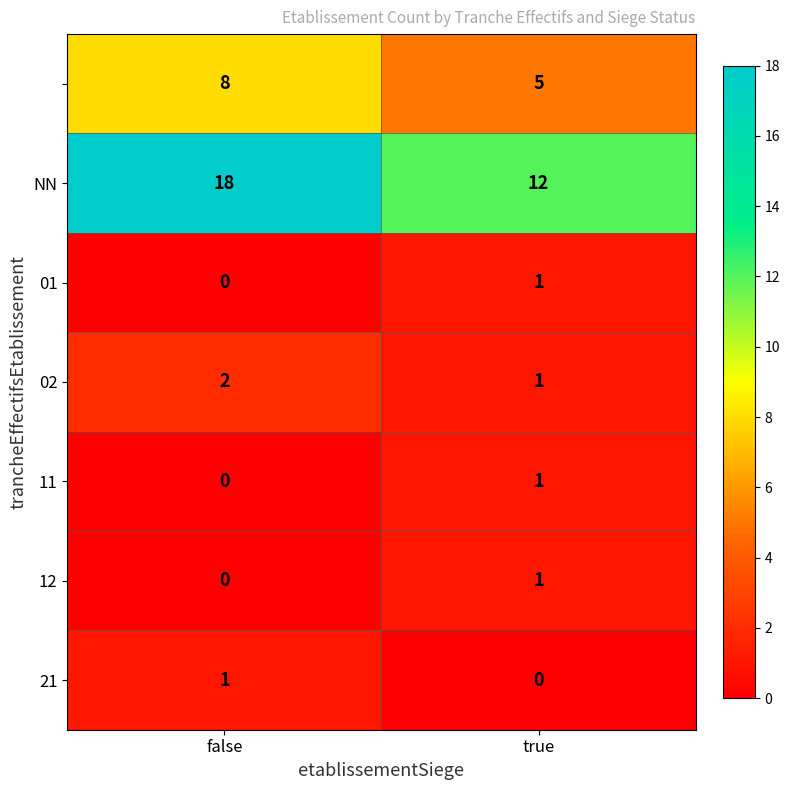

What is the total value across all series at true?

21